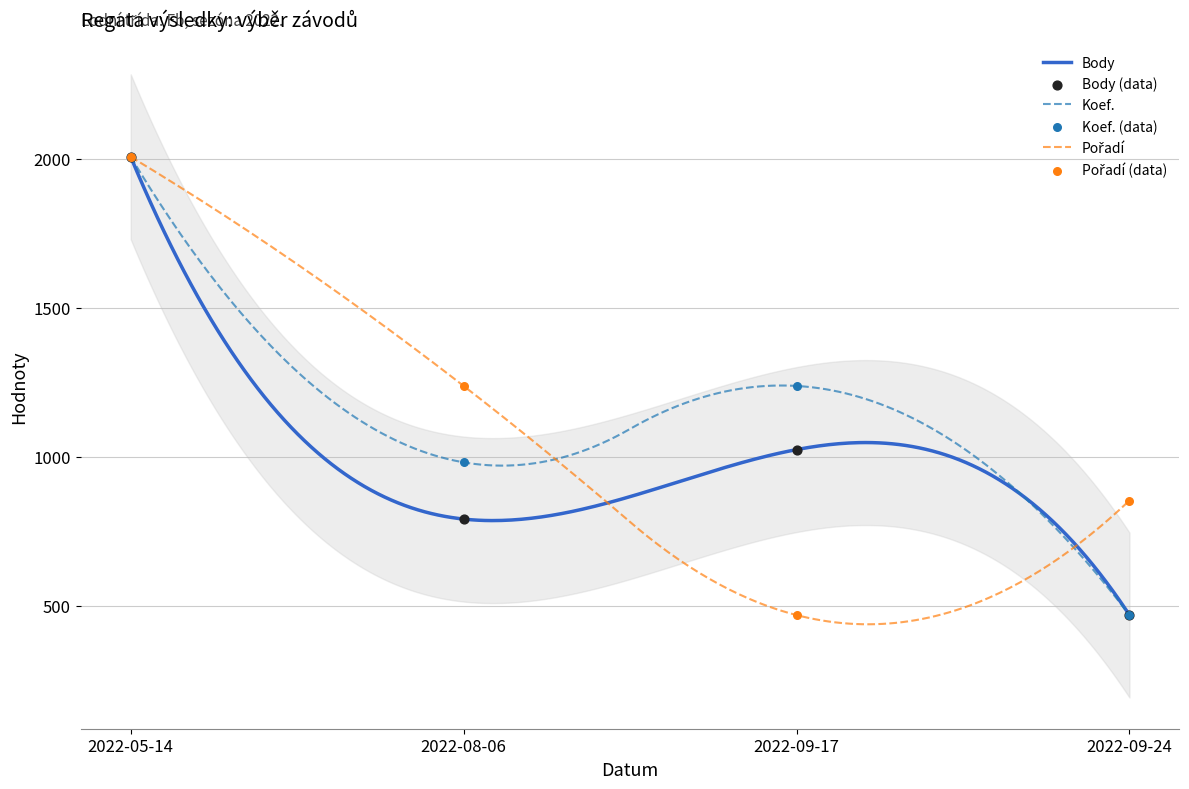

Which series contains the lowest Y value?

Koef.